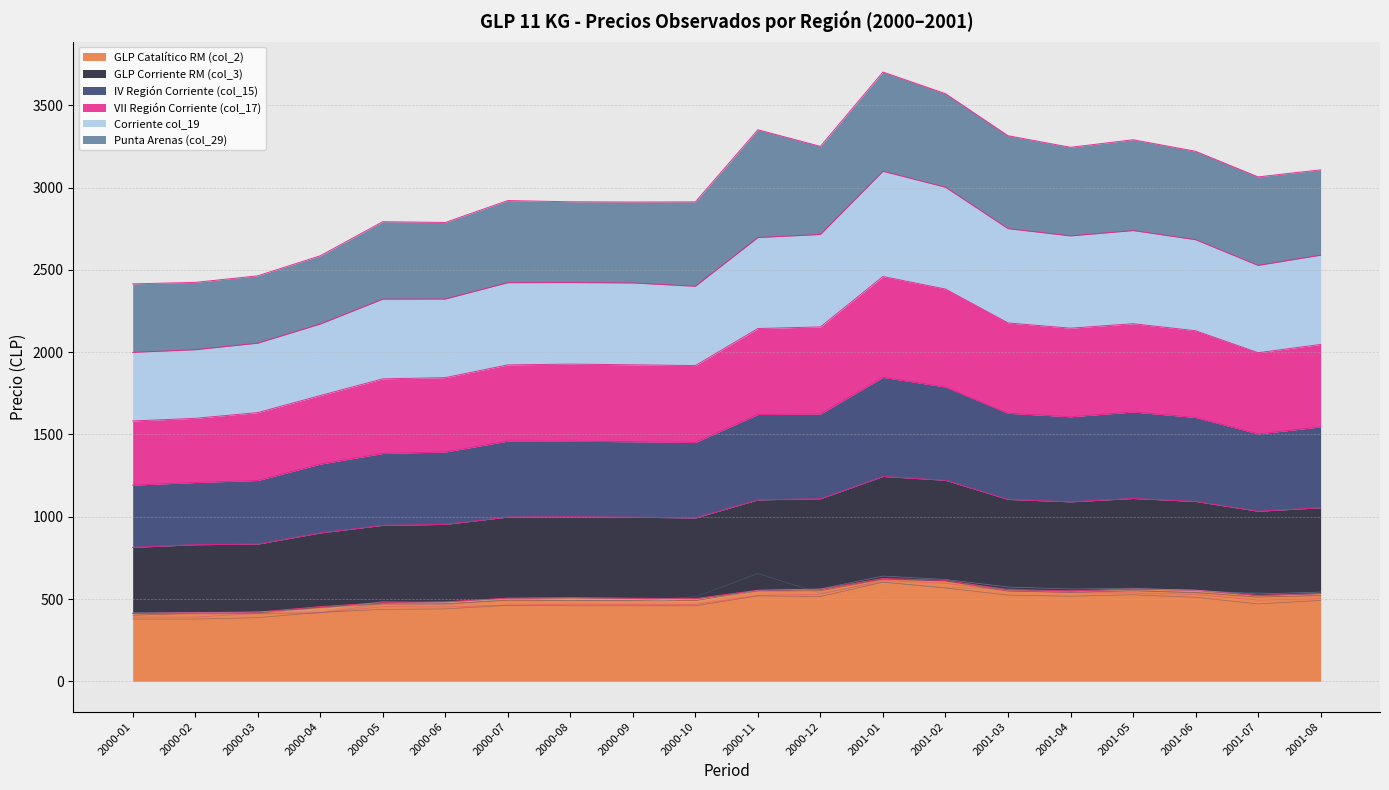

What are all the series names shown in the legend?

GLP Catalítico RM (col_2), GLP Corriente RM (col_3), IV Región Corriente (col_15), VII Región Corriente (col_17), Corriente col_19, Punta Arenas (col_29)